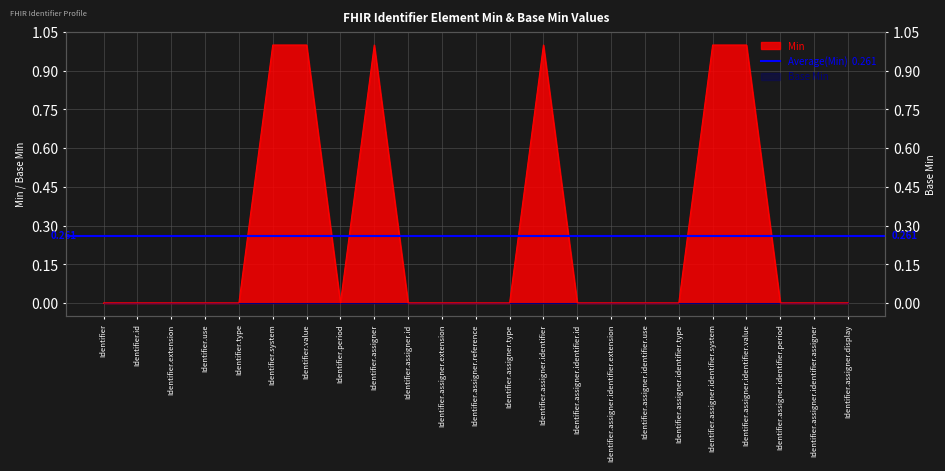

List the labels in order of value, largest first.

Identifier.system, Identifier.value, Identifier.assigner, Identifier.assigner.identifier, Identifier.assigner.identifier.system, Identifier.assigner.identifier.value, Identifier, Identifier.id, Identifier.extension, Identifier.use, Identifier.type, Identifier.period, Identifier.assigner.id, Identifier.assigner.extension, Identifier.assigner.reference, Identifier.assigner.type, Identifier.assigner.identifier.id, Identifier.assigner.identifier.extension, Identifier.assigner.identifier.use, Identifier.assigner.identifier.type, Identifier.assigner.identifier.period, Identifier.assigner.identifier.assigner, Identifier.assigner.display